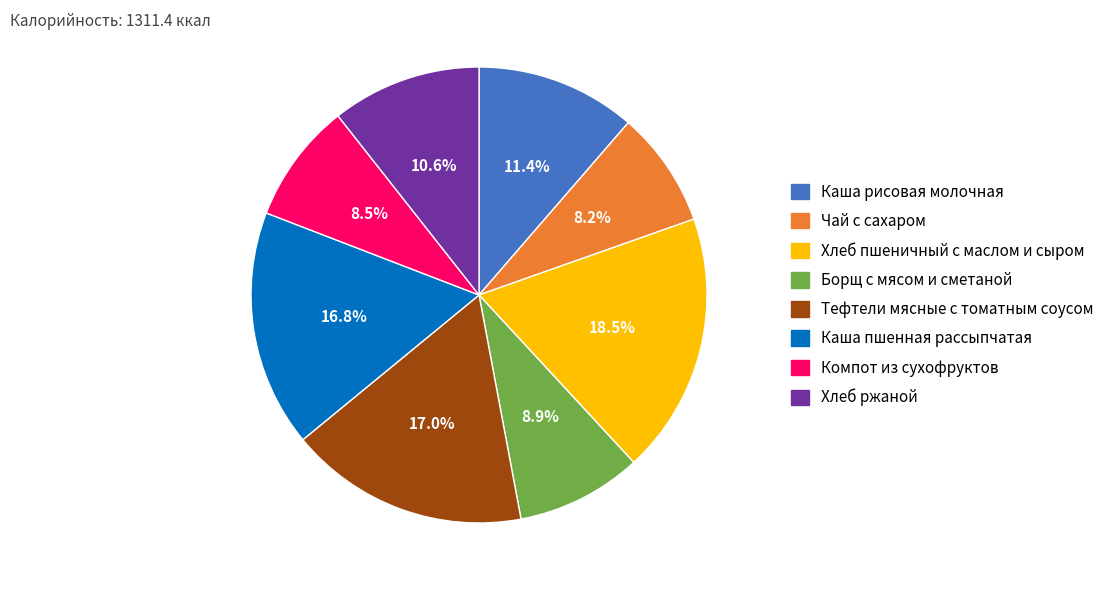

Which slice is the largest?

Хлеб пшеничный с маслом и сыром